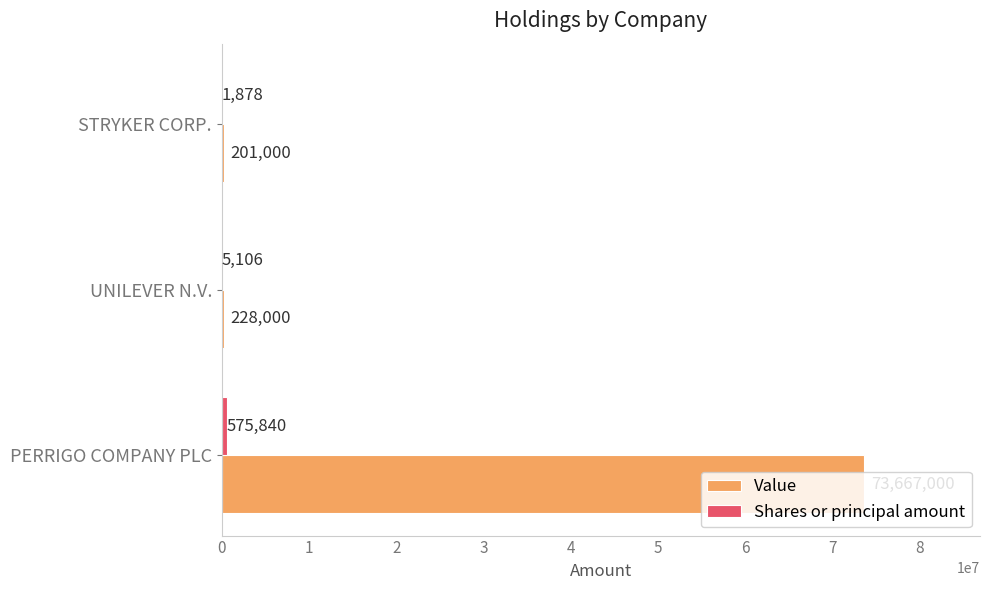

True or false: Value has a value of 39470588 at PERRIGO COMPANY PLC.

False